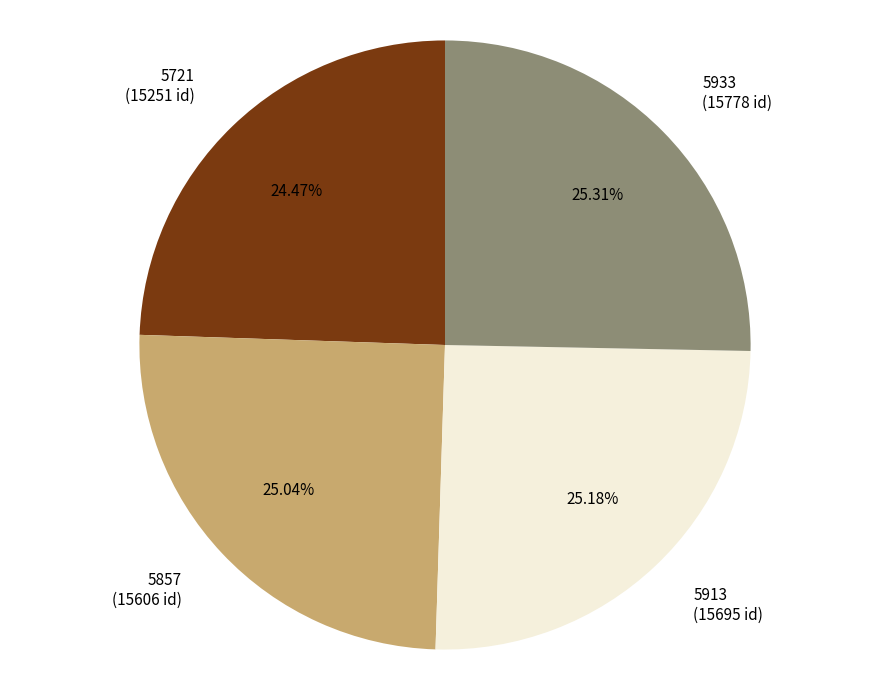

Does 5913 represent more than half of the total?

No